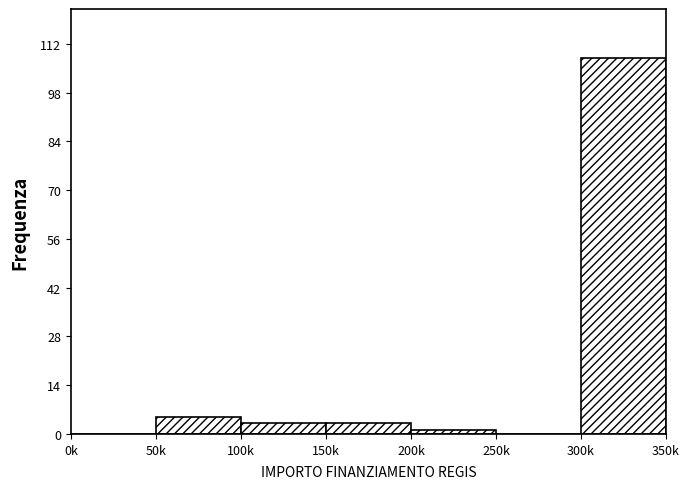

Reading right to left, transcribe all the data shown in this chart.

300k=108	250k=0	200k=1	150k=3	100k=3	50k=5	0k=0